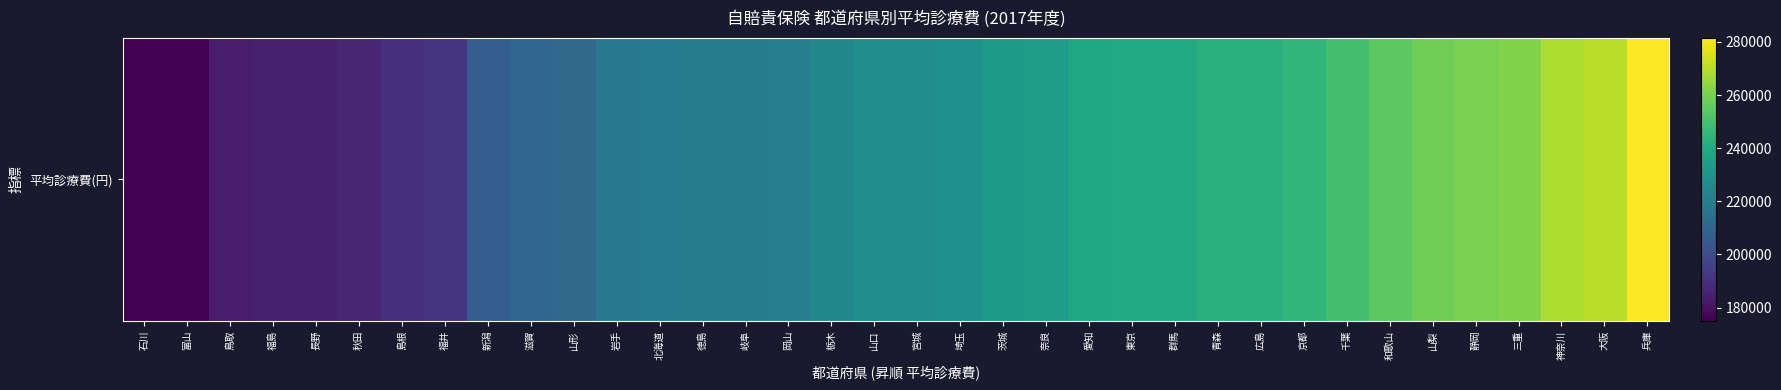

How many distinct data groups are displayed?

1